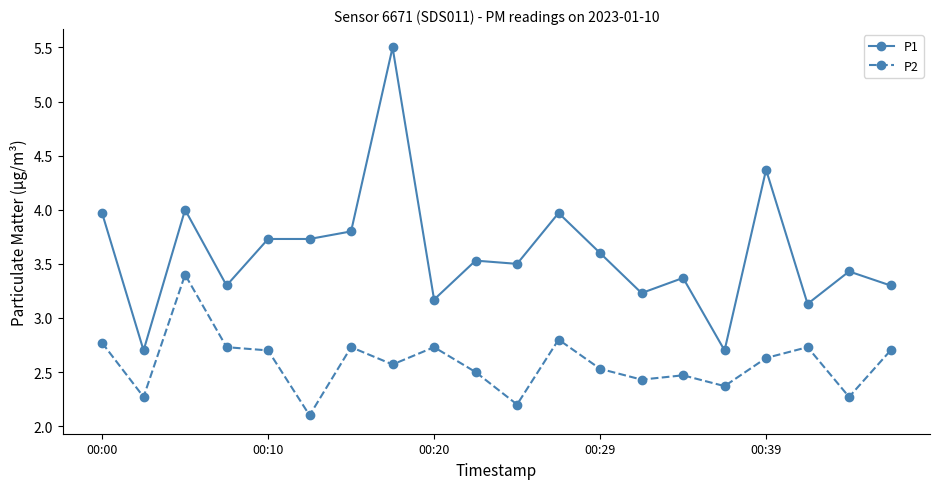

List the series in order of their overall mean, highest first.

P1, P2